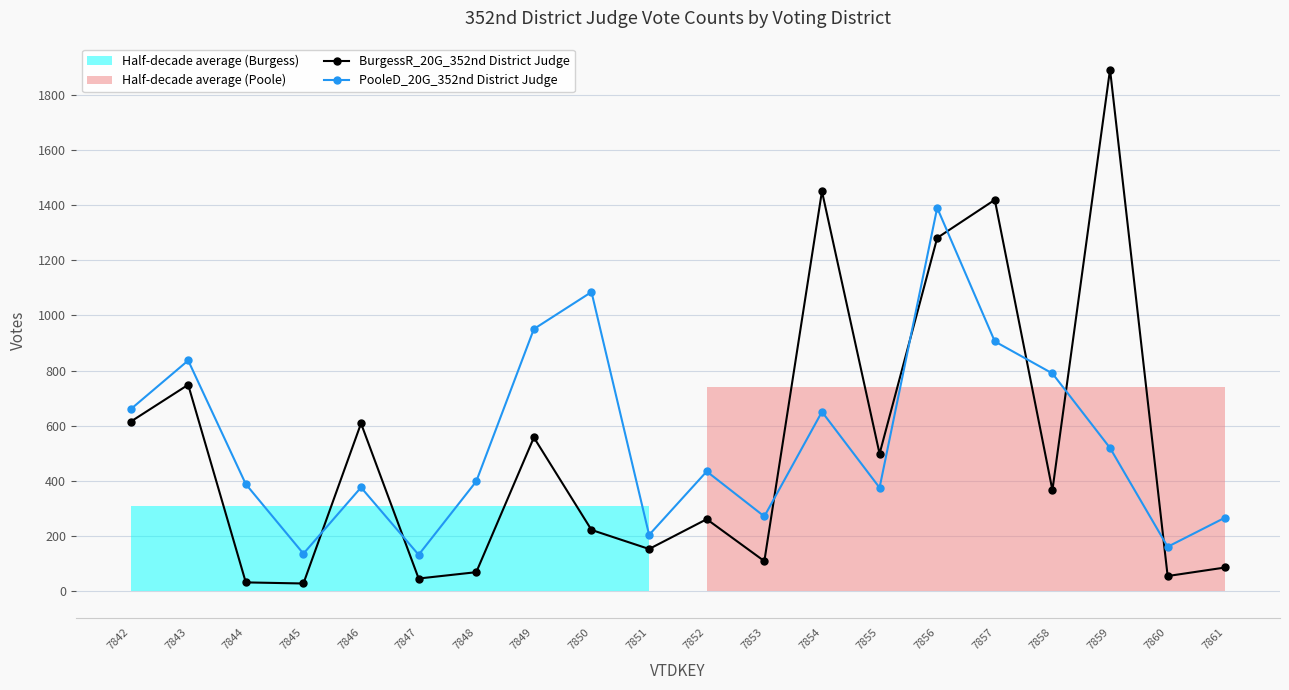

What is the sum of all BurgessR_20G_352nd District Judge values?

10509